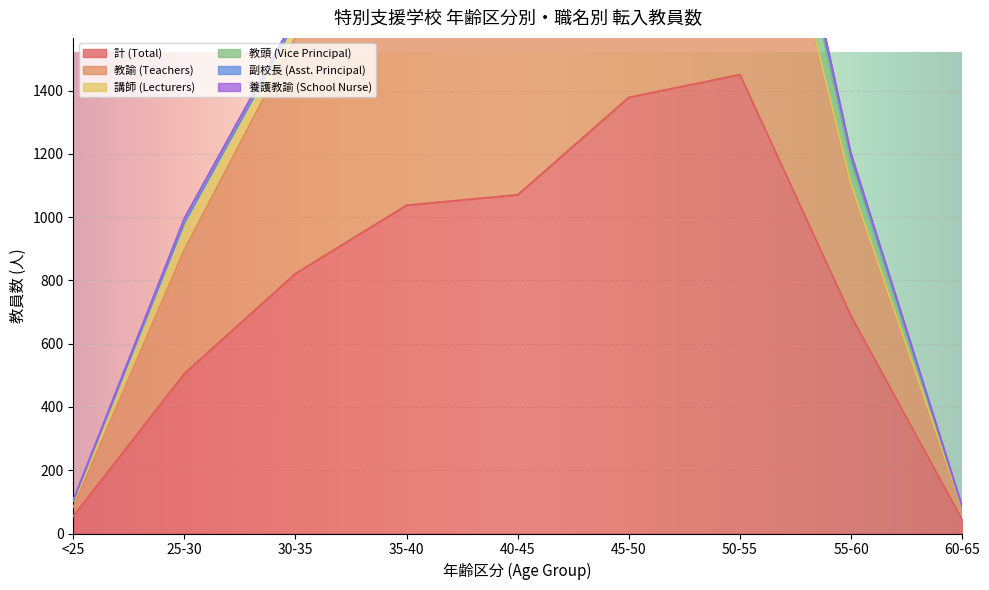

After their last crossing, which series has the higher values: 養護教諭 (School Nurse) or 教頭 (Vice Principal)?

養護教諭 (School Nurse)